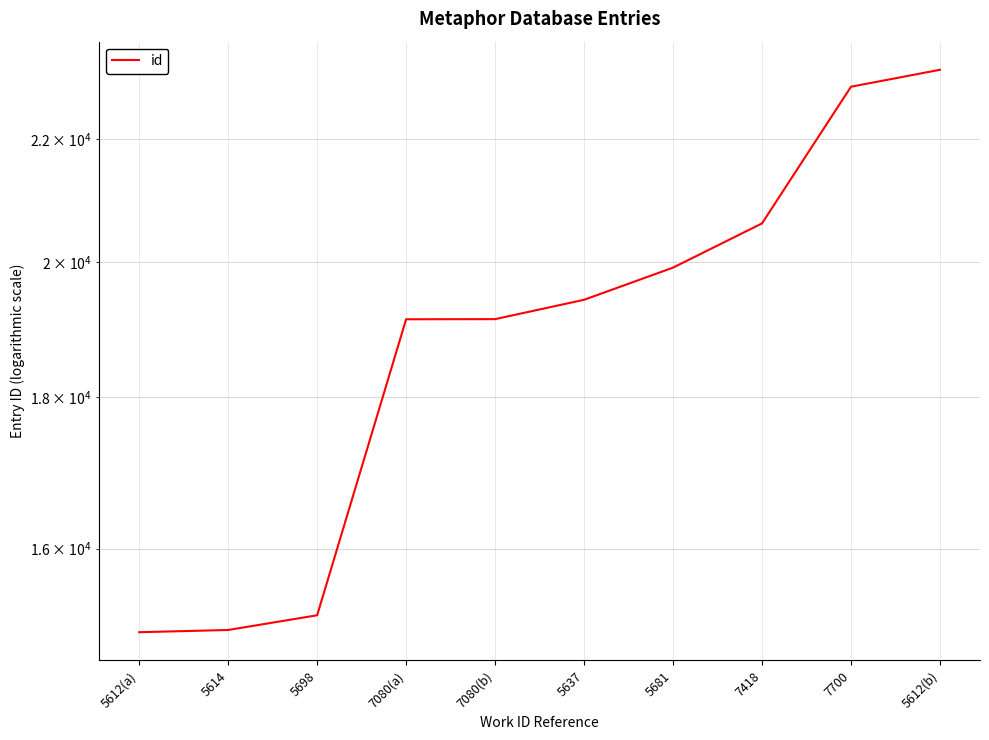

Rank the categories by value from lowest to highest.

5612(a), 5614, 5698, 7080(a), 7080(b), 5637, 5681, 7418, 7700, 5612(b)